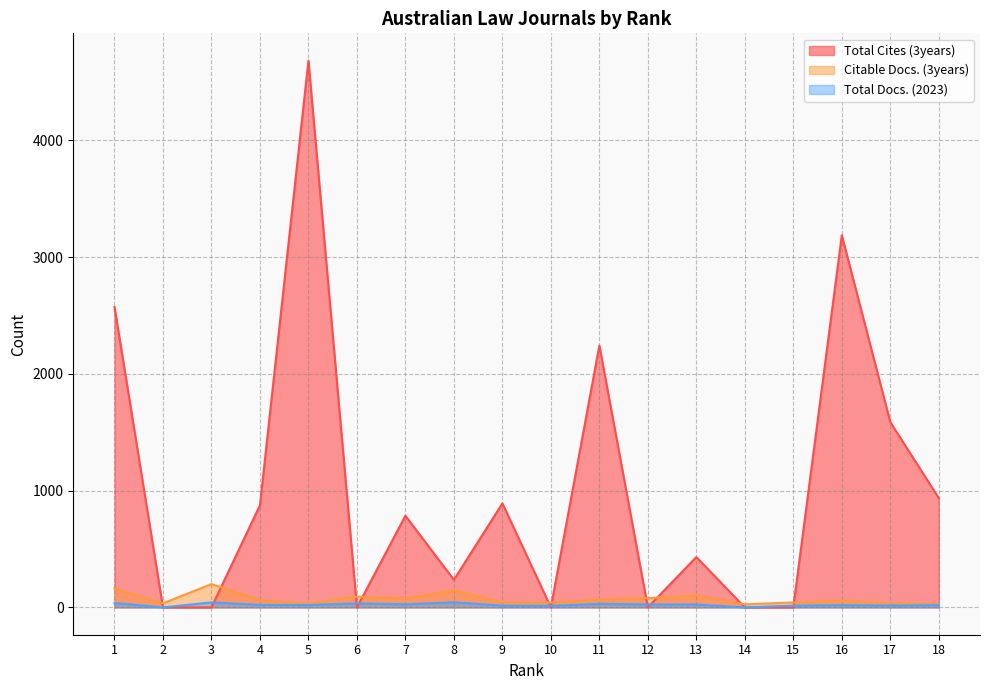

At which category does Citable Docs. (3years) reach its first local peak?

3